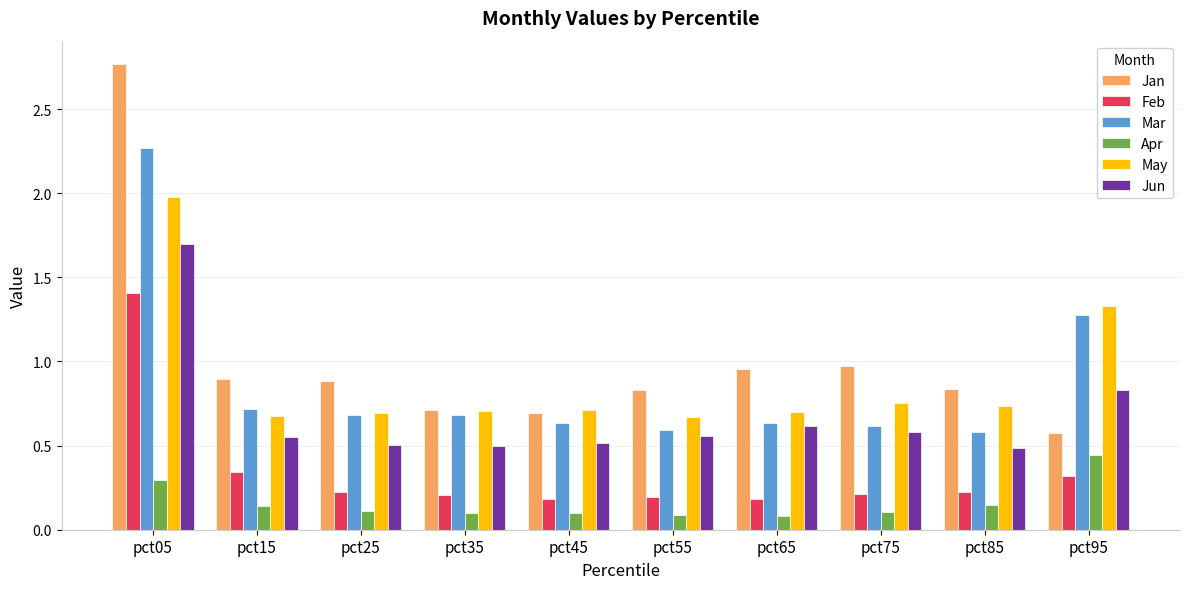

Which label corresponds to the largest value in the chart?

pct05